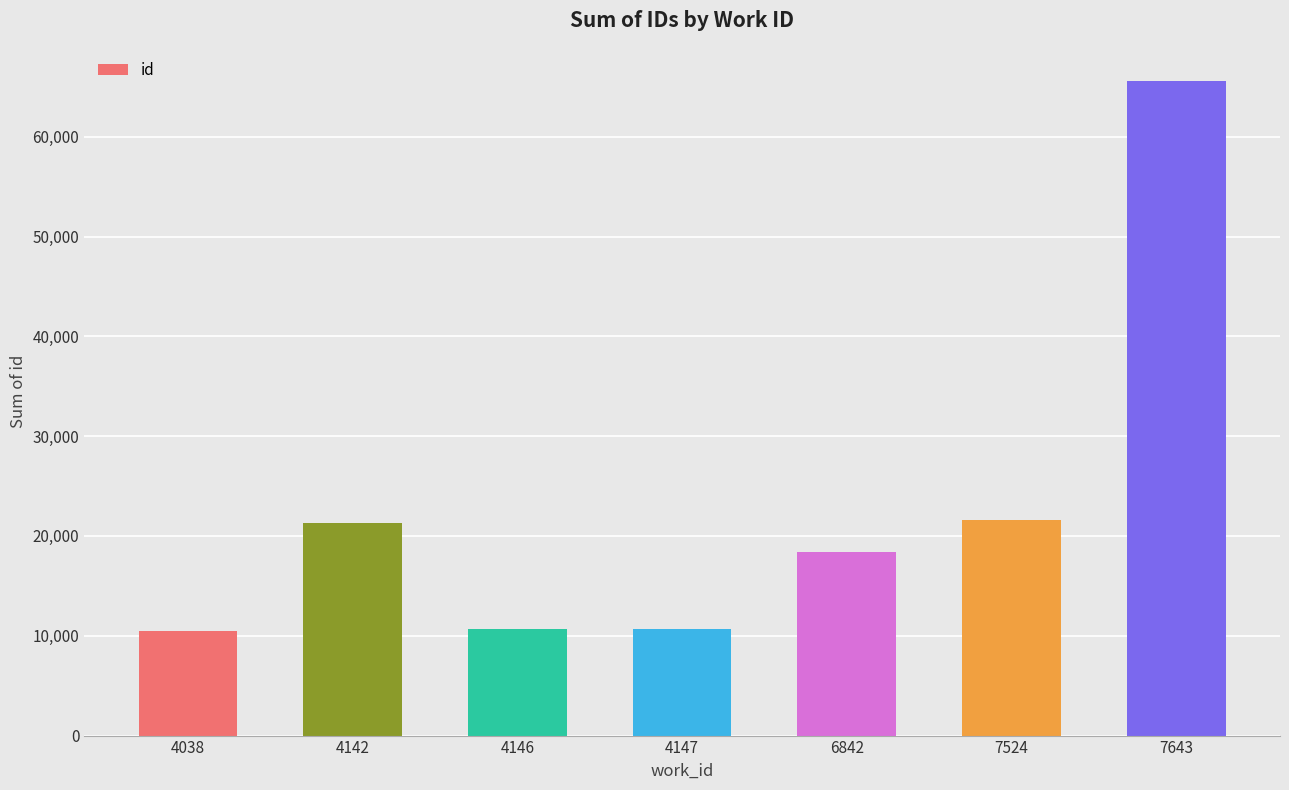

Which has a higher value, 4146 or 7524?

7524